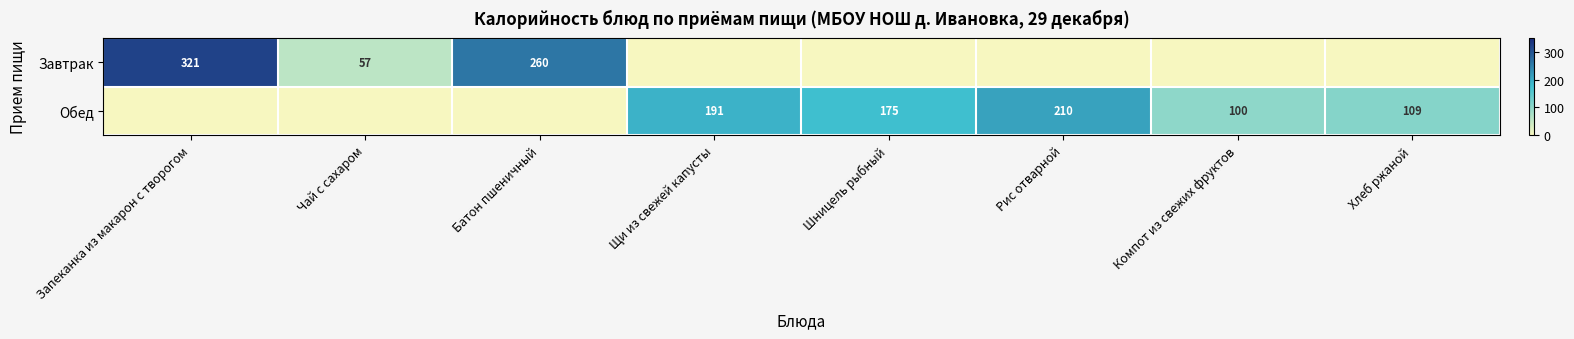

The Завтрак series shows 57 at Чай с сахаром. True or false?

True